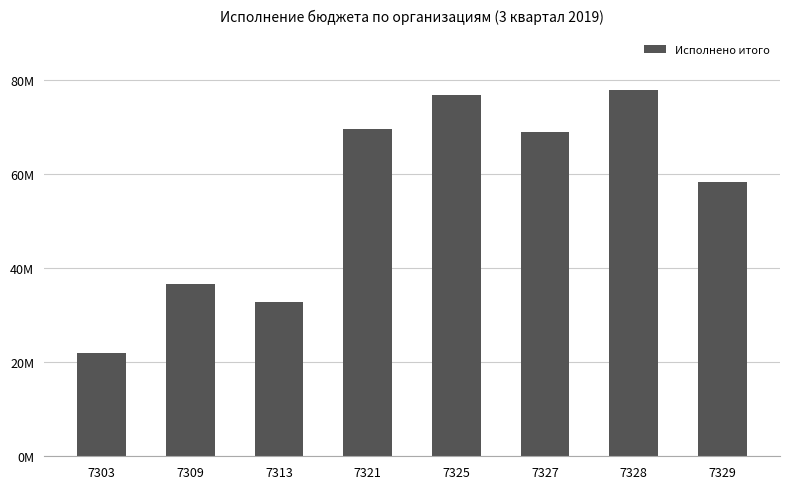

Reading left to right, what are all the values shown in this chart?

21842150.9	36674484.2	32876444.4	69566797.9	76748060.2	68961302.2	77815014.4	58238817.8